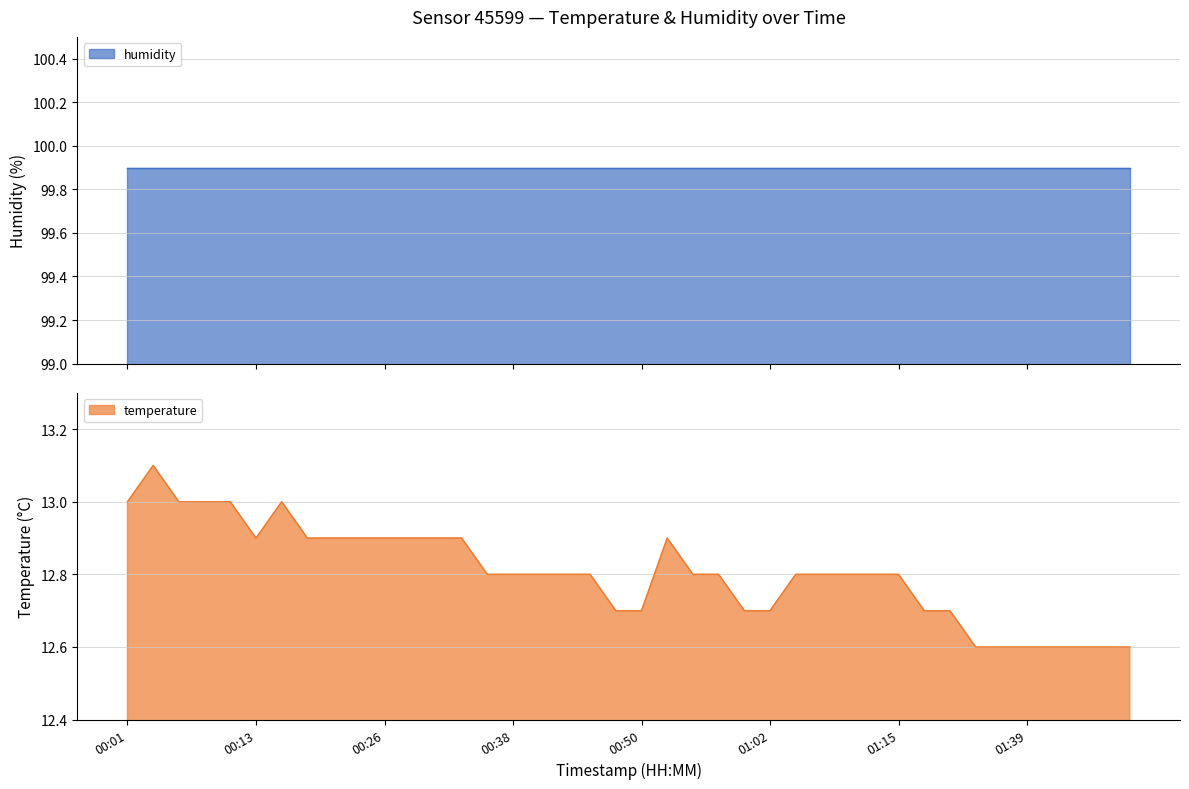

What is the difference between the maximum and second lowest values?

0.5